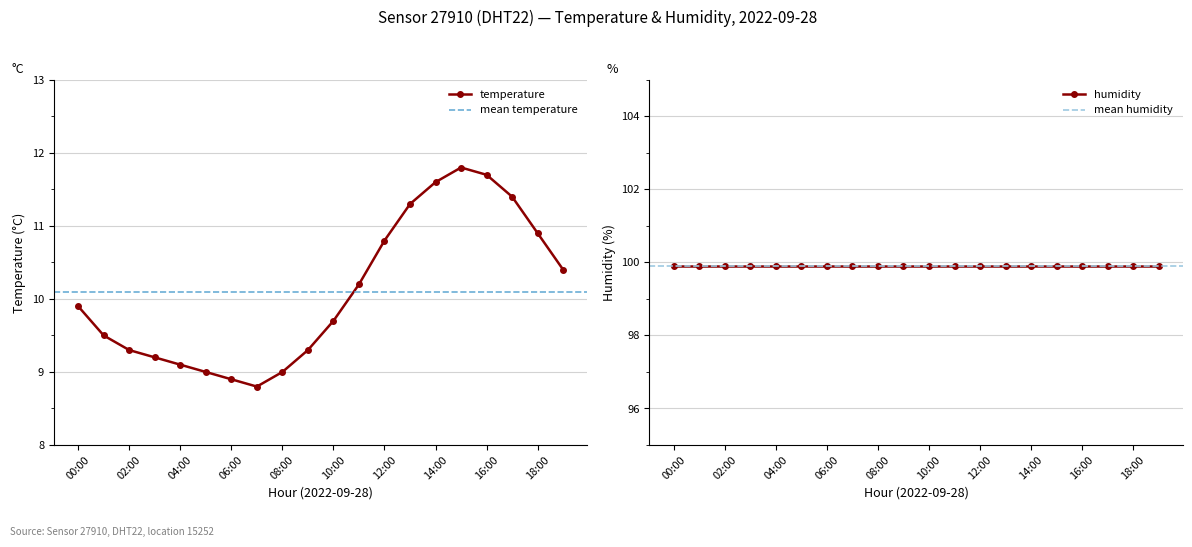

What is the minimum value shown in the chart?

8.8